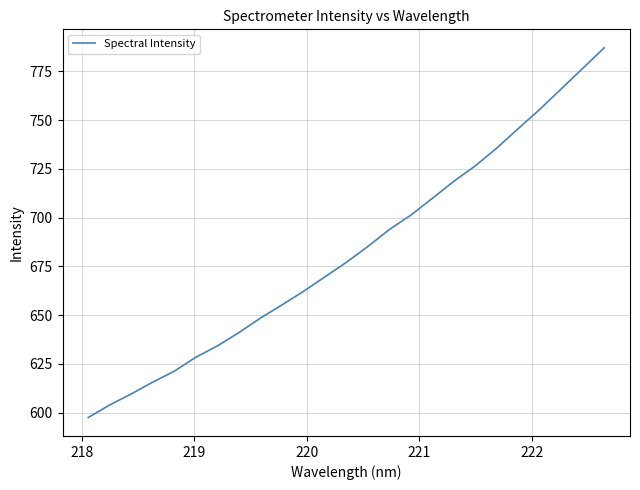

What is the maximum value shown in the chart?

787.0